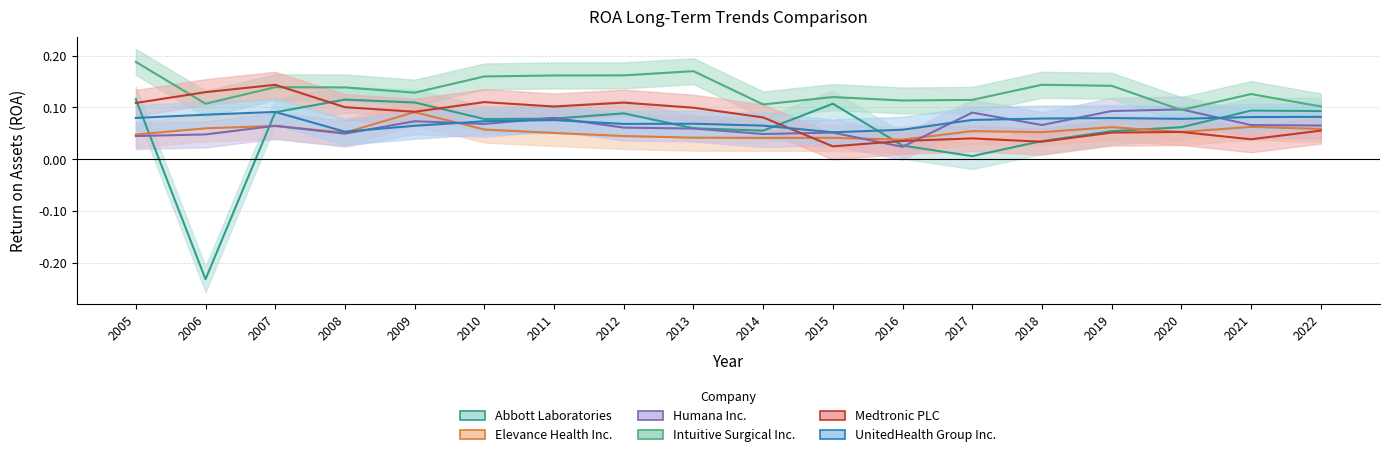

The UnitedHealth Group Inc. series shows 0.0 at 2015. True or false?

False